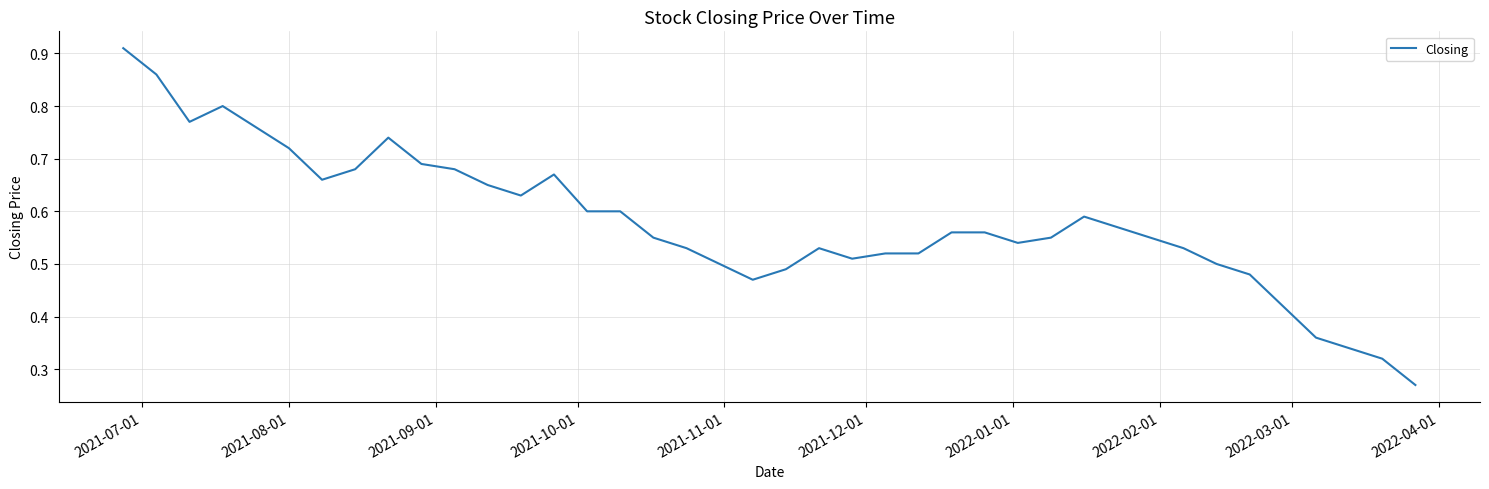

What is the sum of all values?

23.2